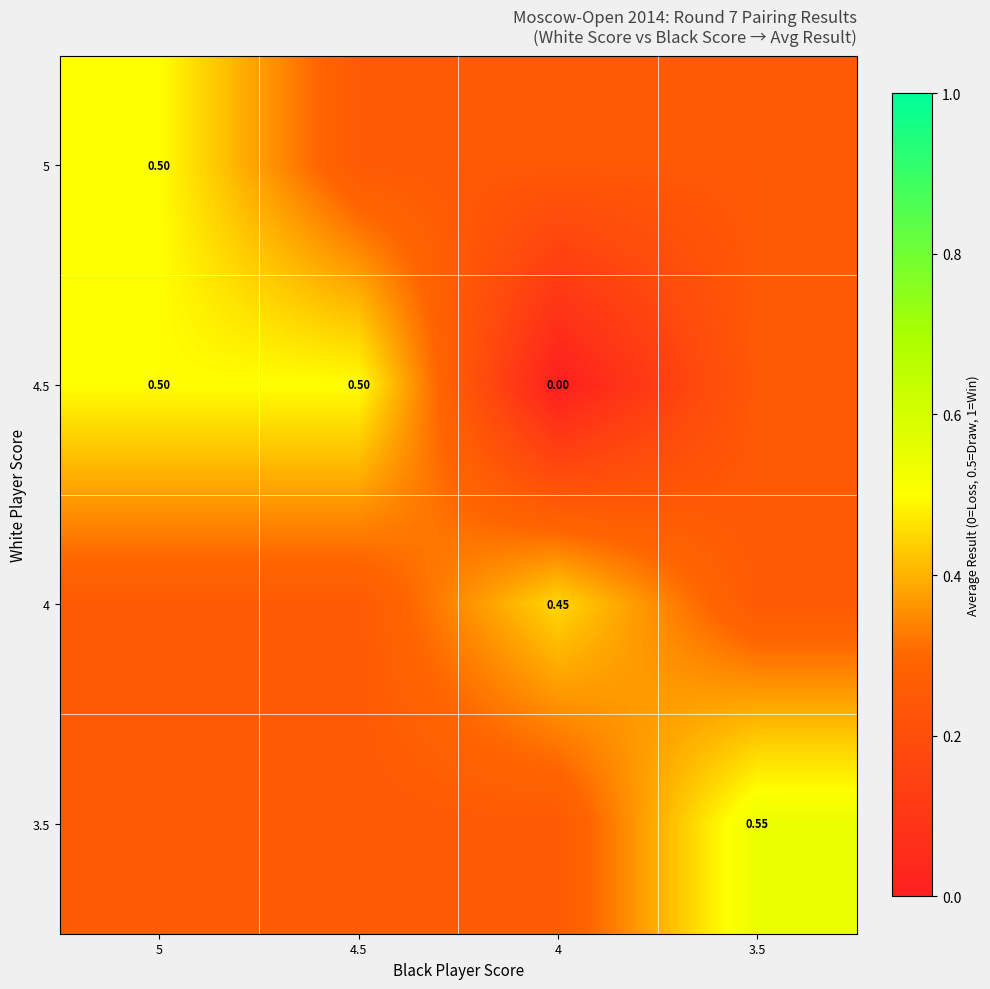

At how many categories does at least one series exceed 0?

4